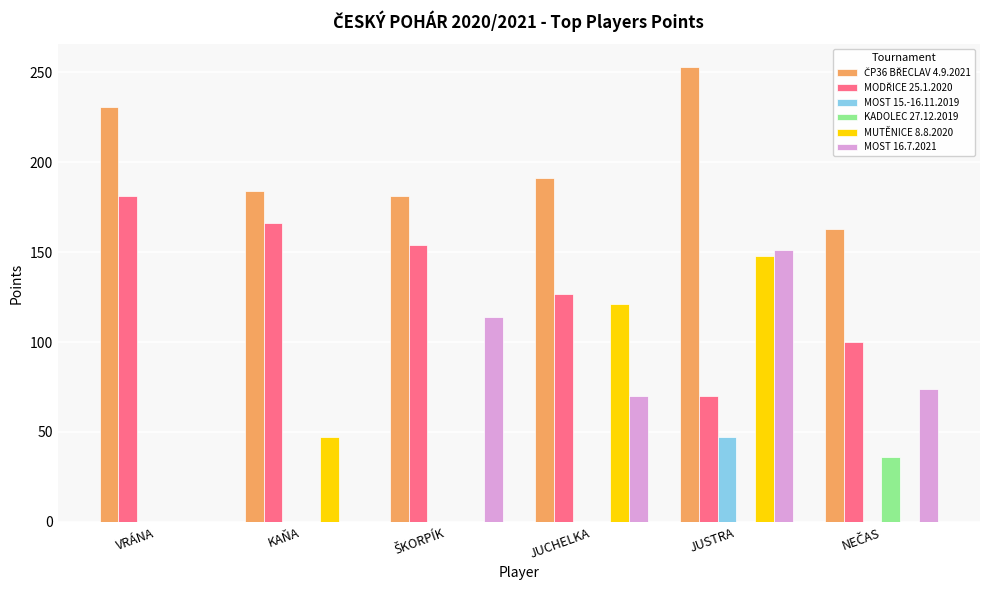

What is the greatest value displayed?

253